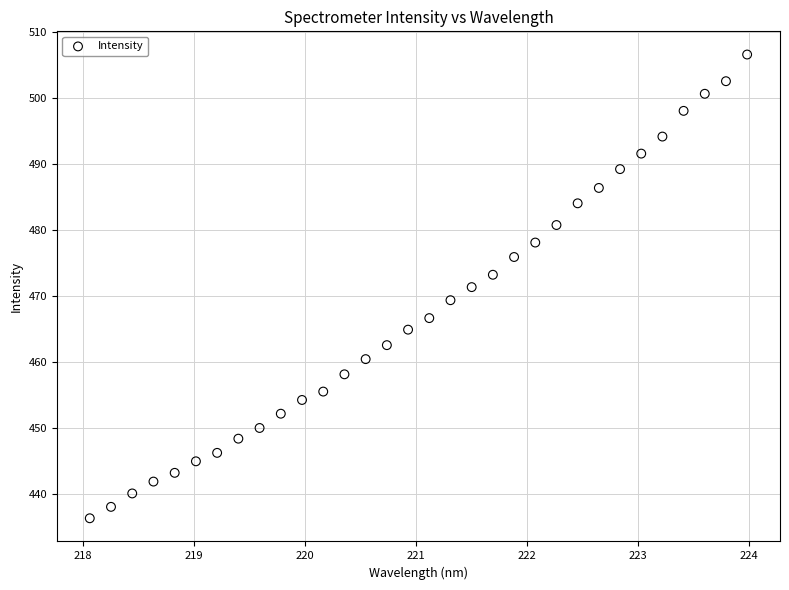

What is the range of X values (max minus min)?

5.9